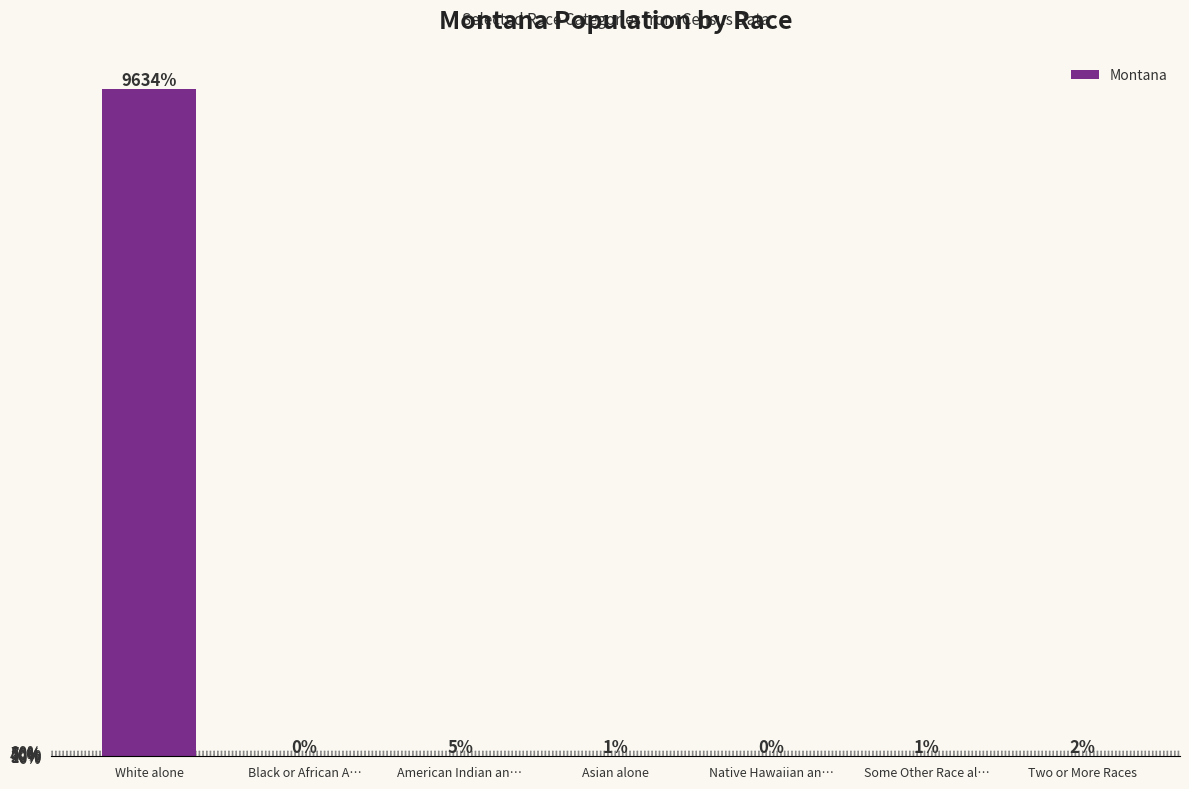

What is the difference between the second highest and second lowest values?

5.1